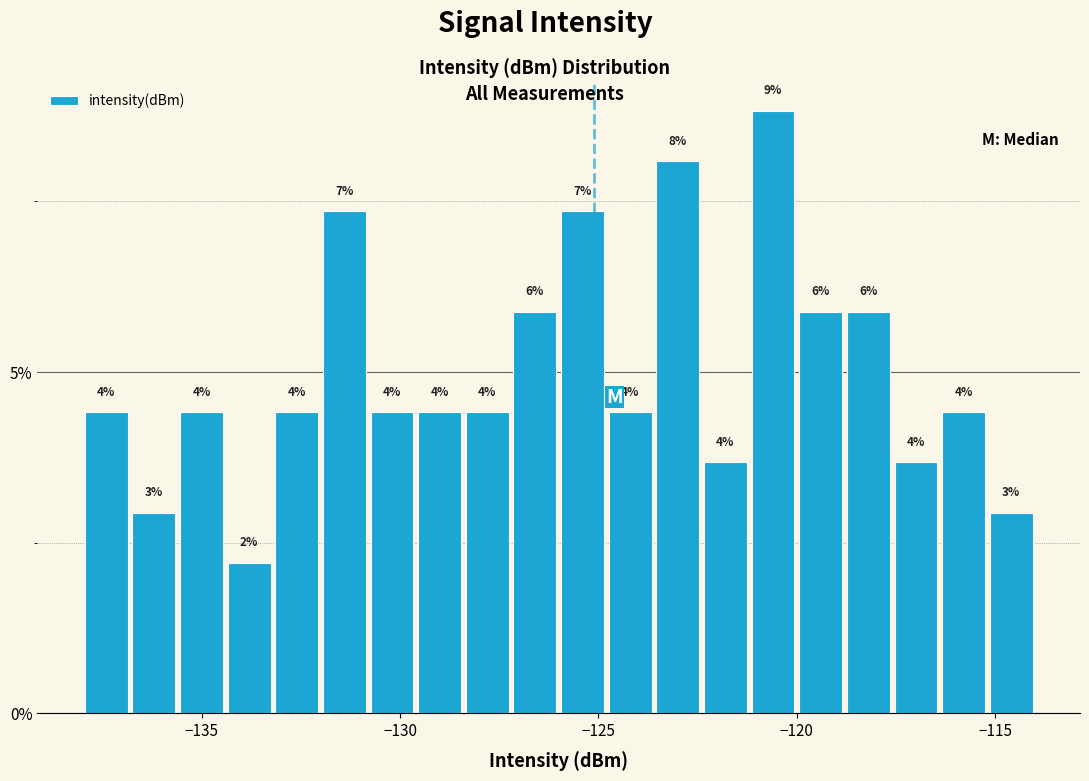

Around what value on the x-axis is the tallest bar? Give the approximate position of its centre, as read against the axis.

-120.5